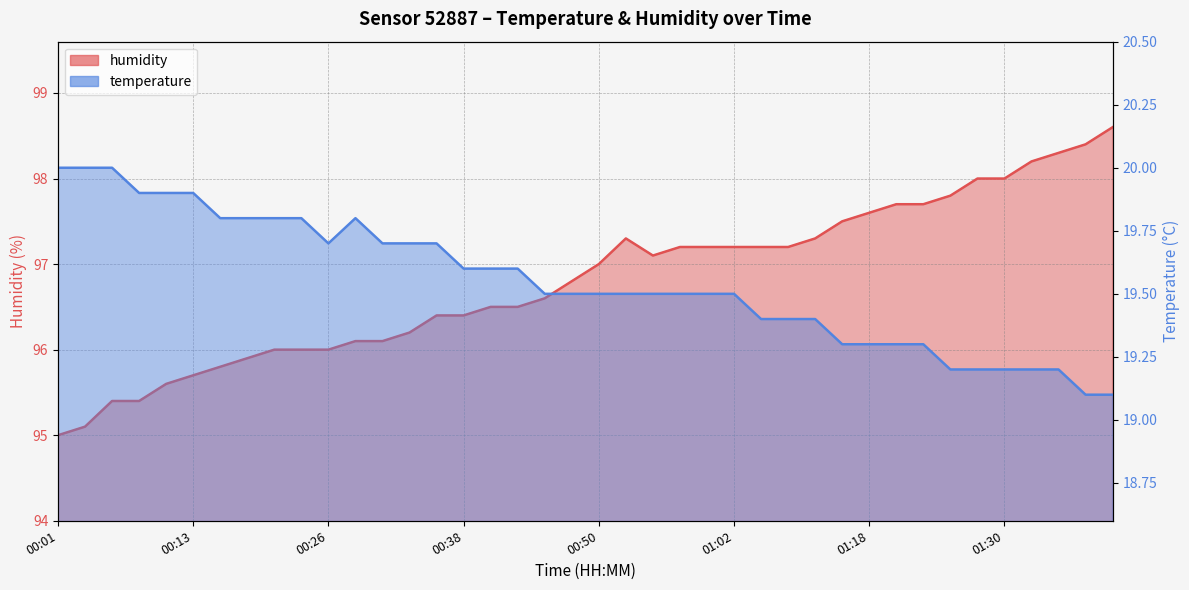

Rank the series by their average value, from highest to lowest.

humidity, temperature